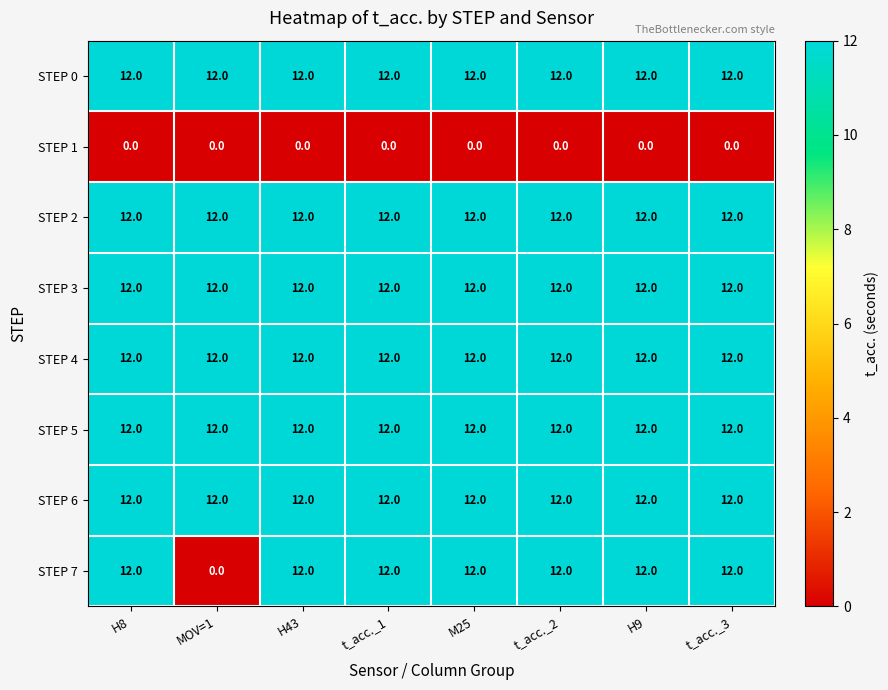

Read the STEP 3 value at H8.

12